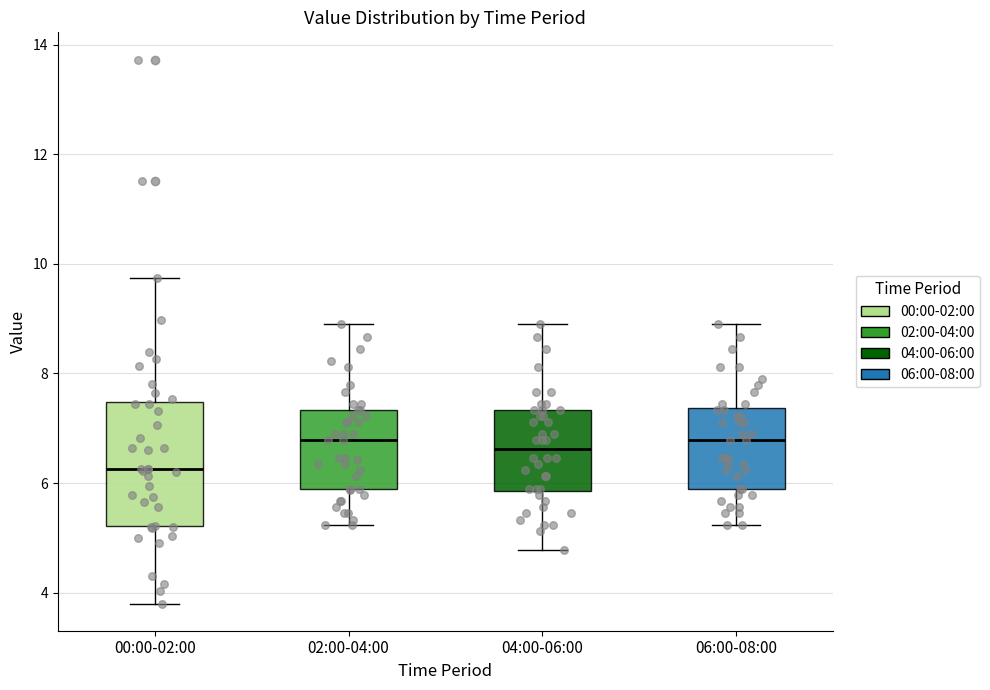

Which box is the tallest, from its lower edge to its upper edge?

00:00-02:00